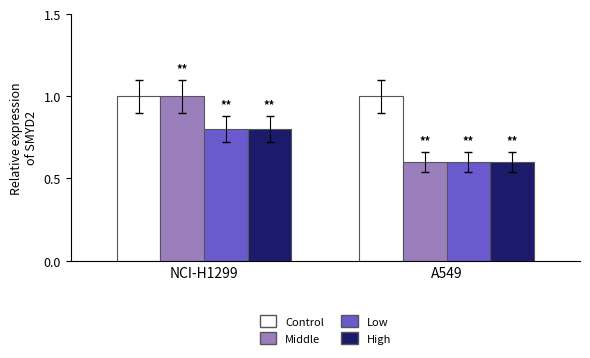

List the labels in order of Low value, smallest first.

A549, NCI-H1299